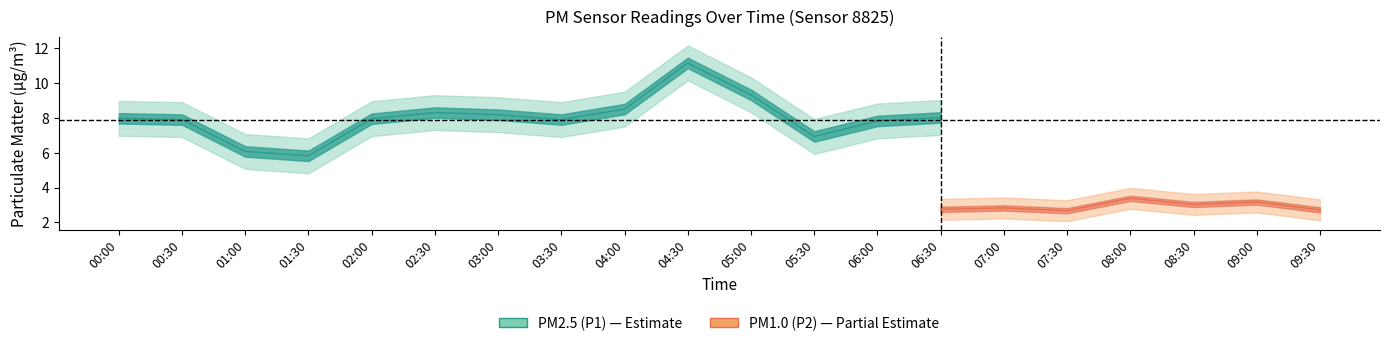

At which category does P1 reach its first local peak?

02:30